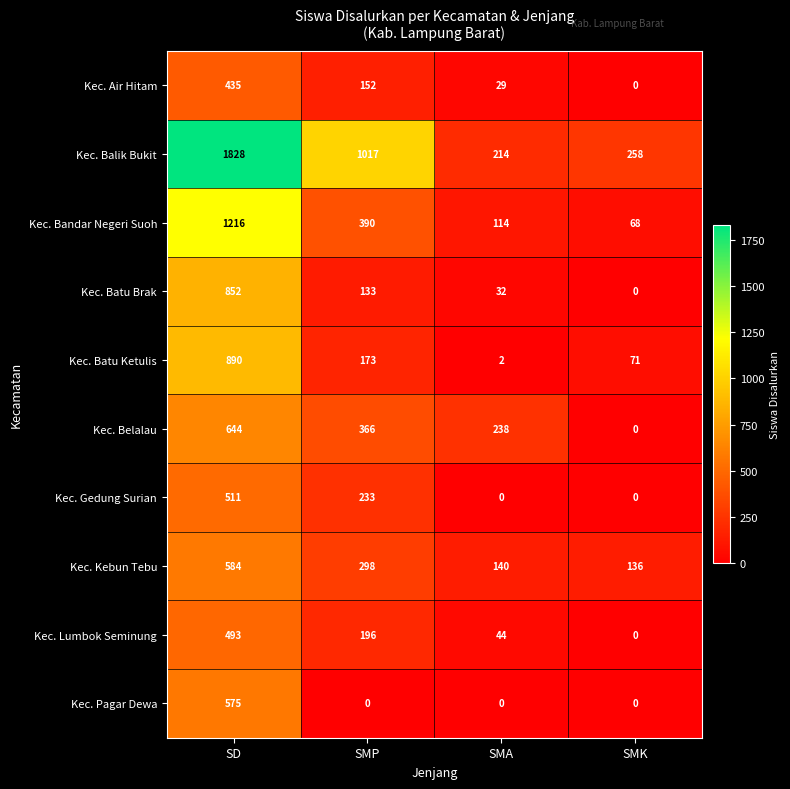

Which series has the widest spread of values?

Kec. Balik Bukit